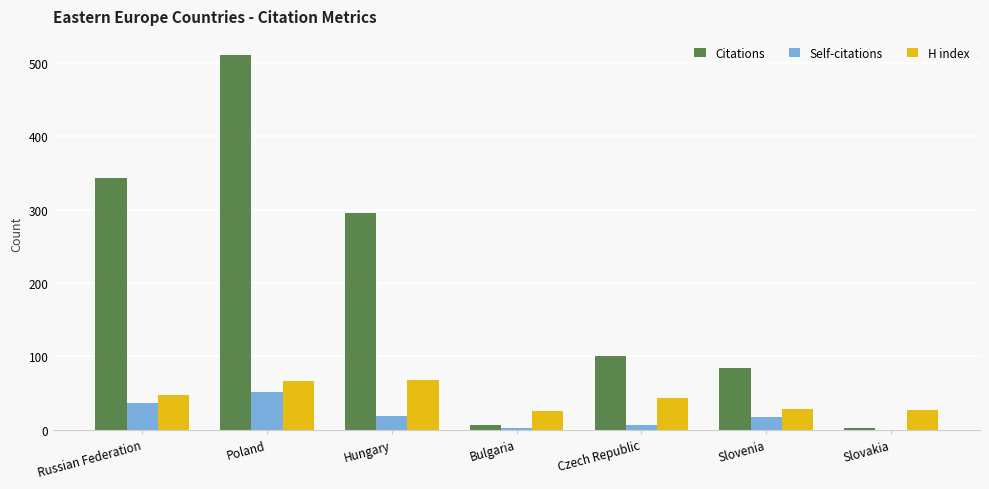

What are all the series names shown in the legend?

Citations, Self-citations, H index